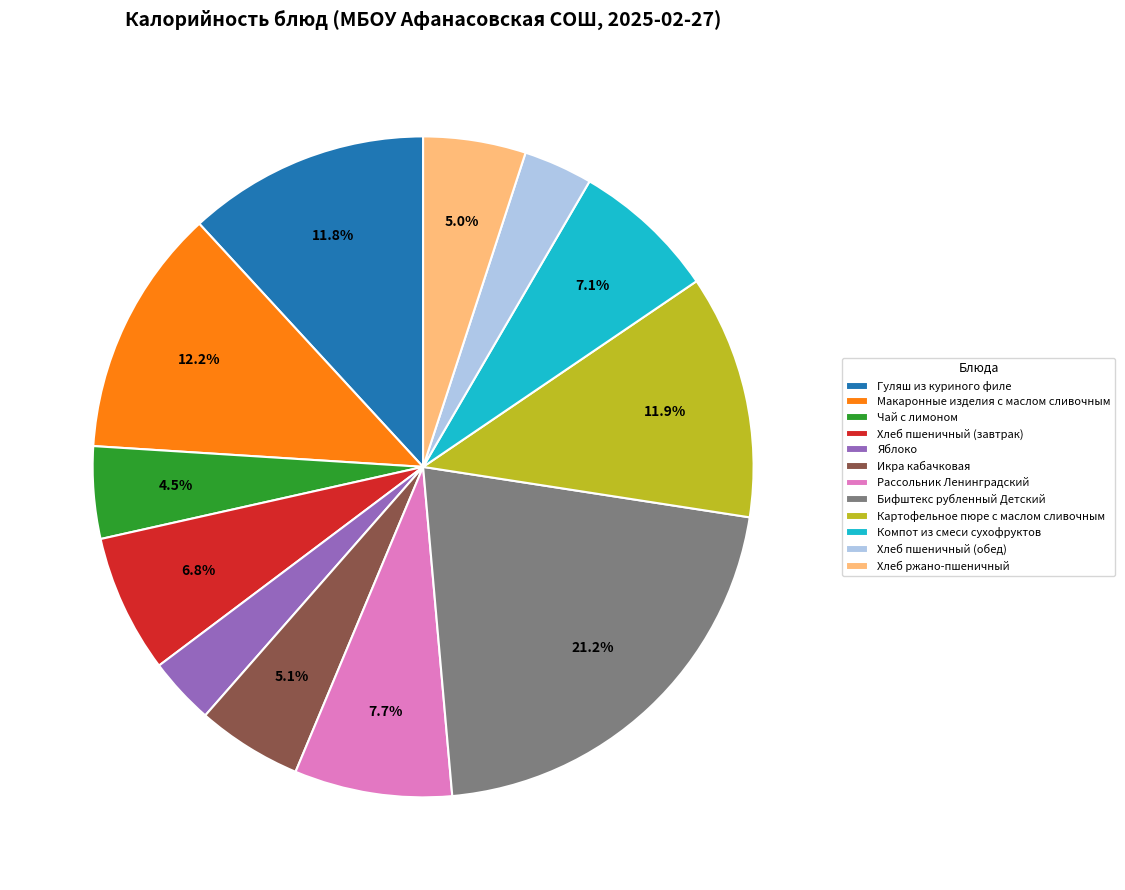

Does Рассольник Ленинградский account for over 50% of the chart?

No